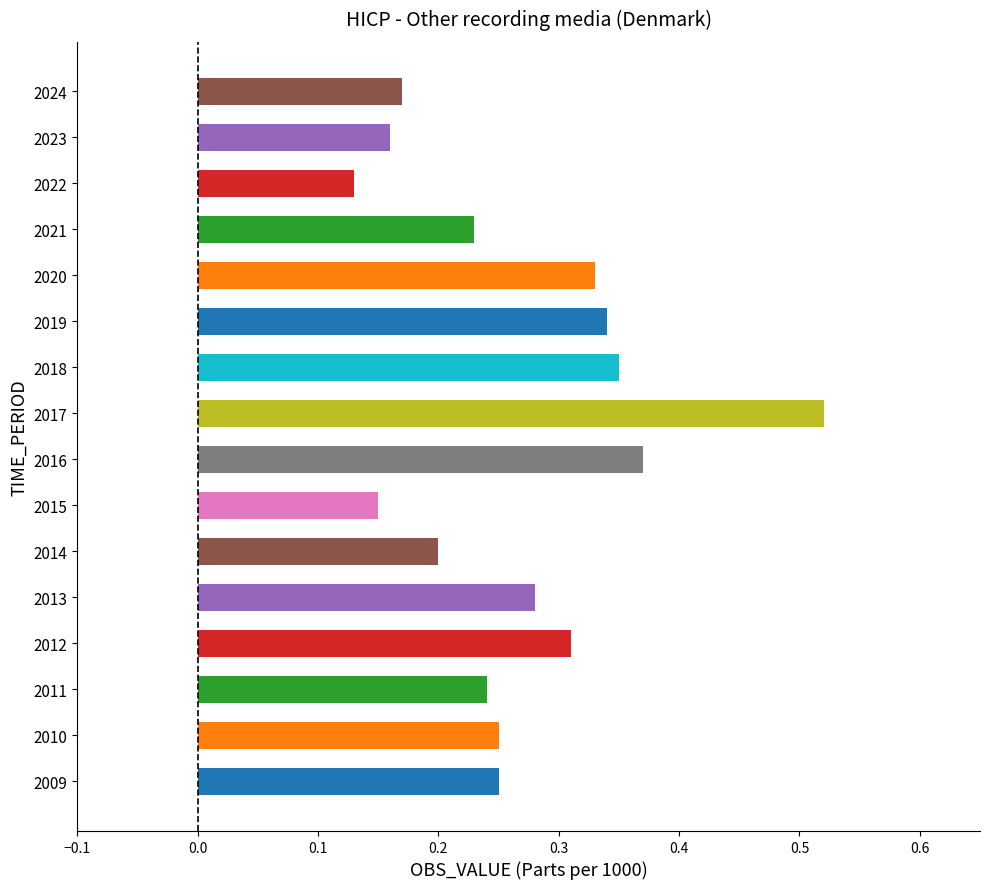

How many values are between 0 and 1?

16